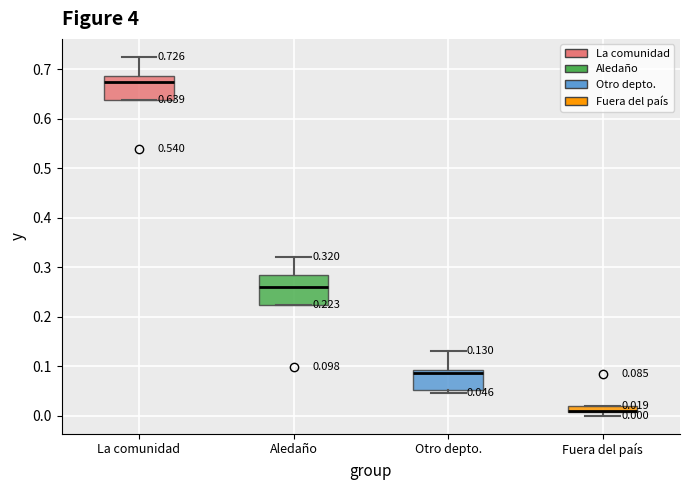

Which box is the tallest, from its lower edge to its upper edge?

Aledaño